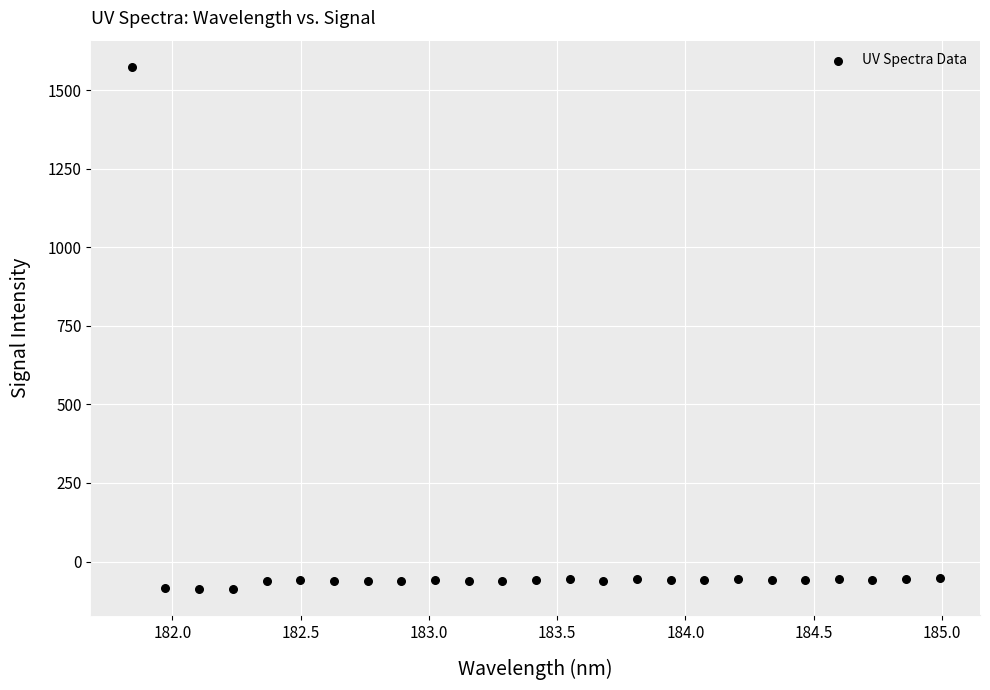

What is the range of X values (max minus min)?

3.1